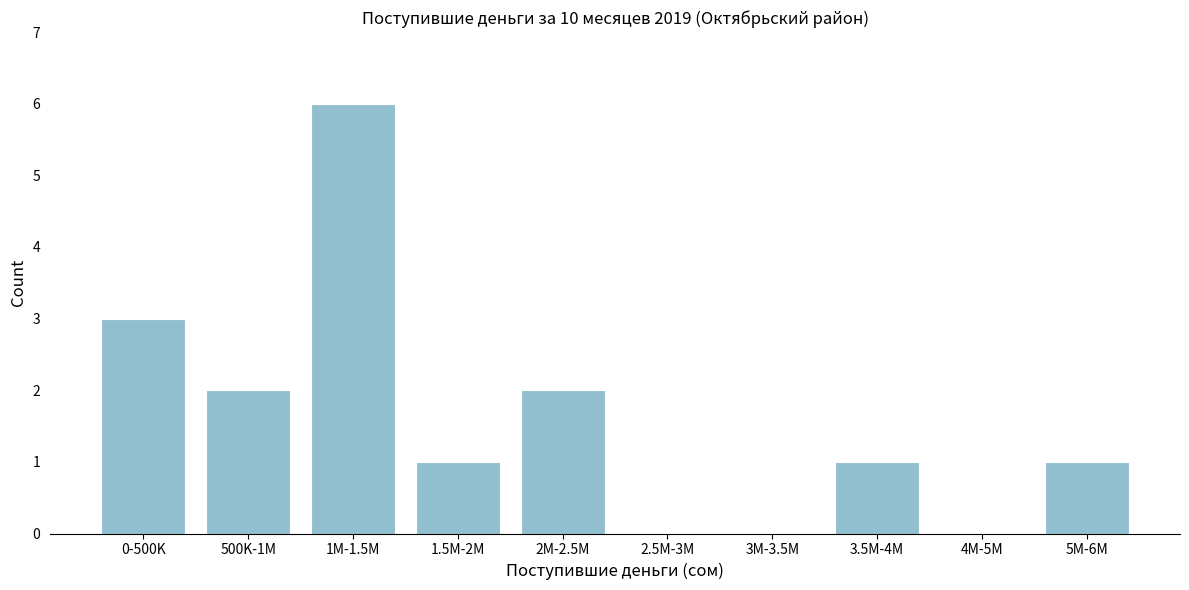

Reading left to right, list all the values displayed in this chart.

0-500K=3	500K-1M=2	1M-1.5M=6	1.5M-2M=1	2M-2.5M=2	2.5M-3M=0	3M-3.5M=0	3.5M-4M=1	4M-5M=0	5M-6M=1